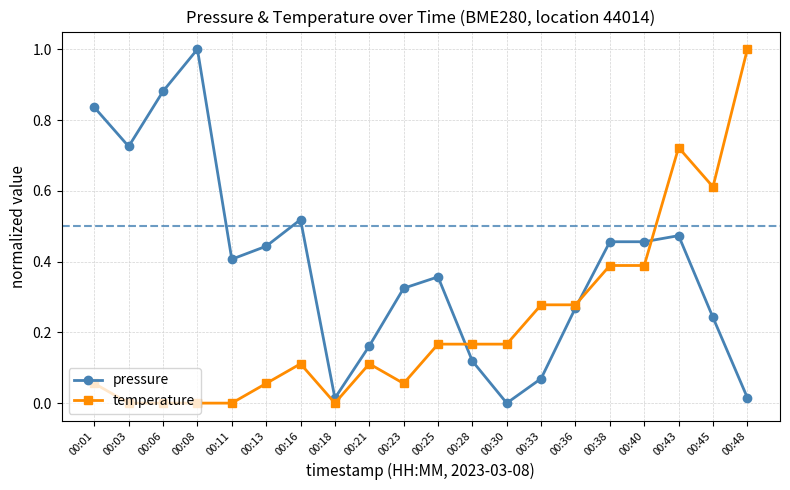

Count the number of categories in the chart.

20